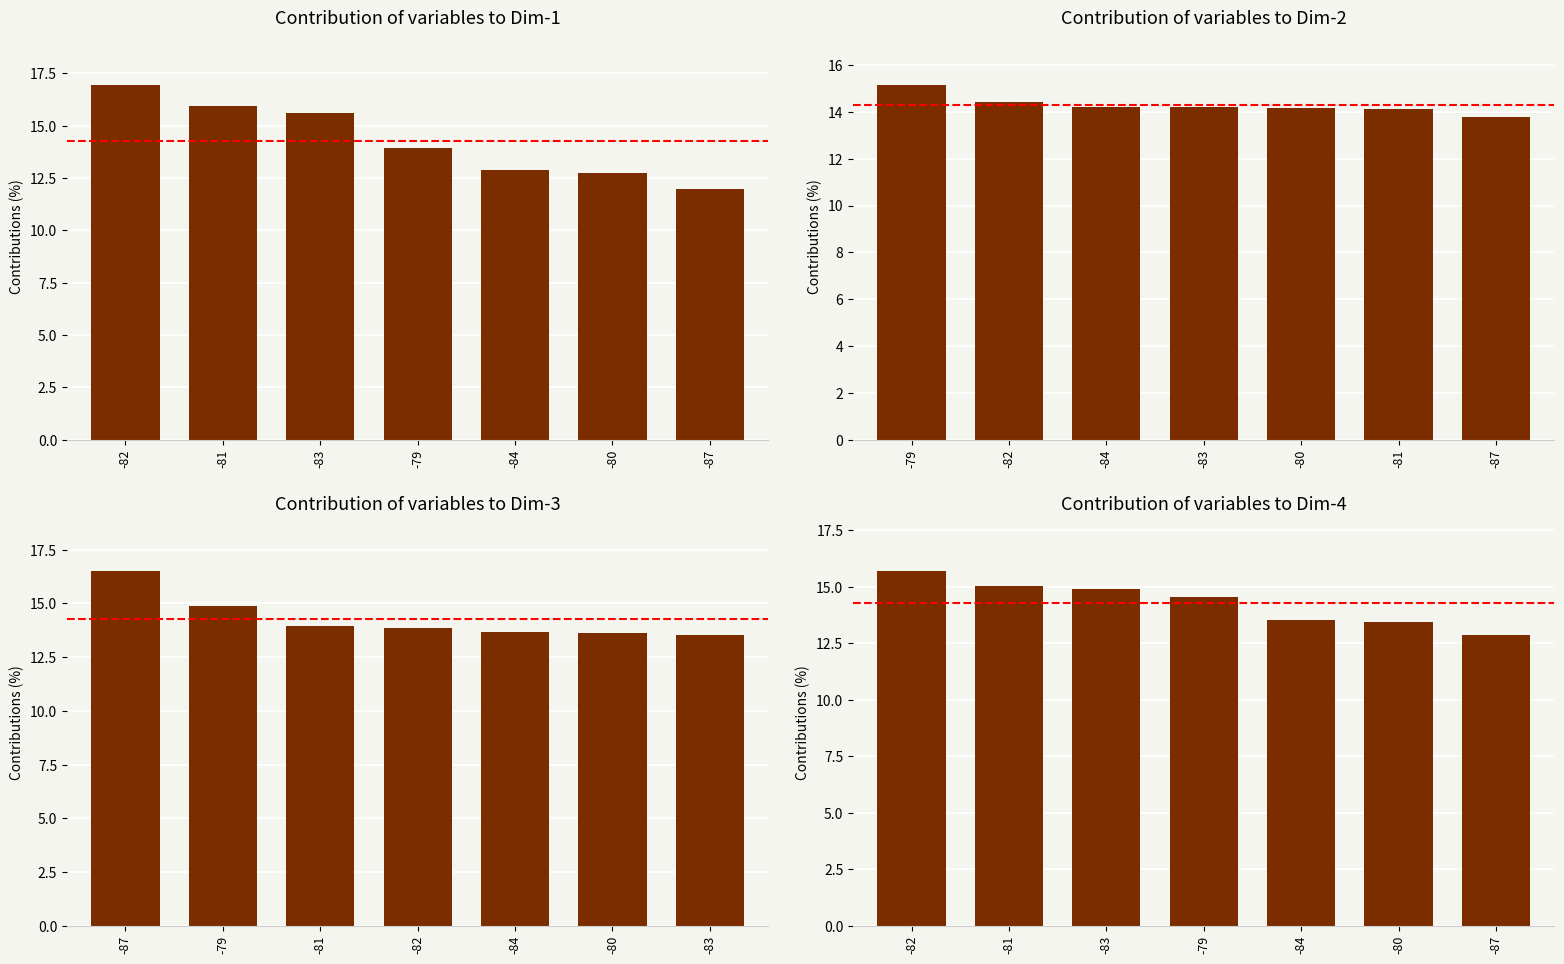

How many series are shown in this chart?

1